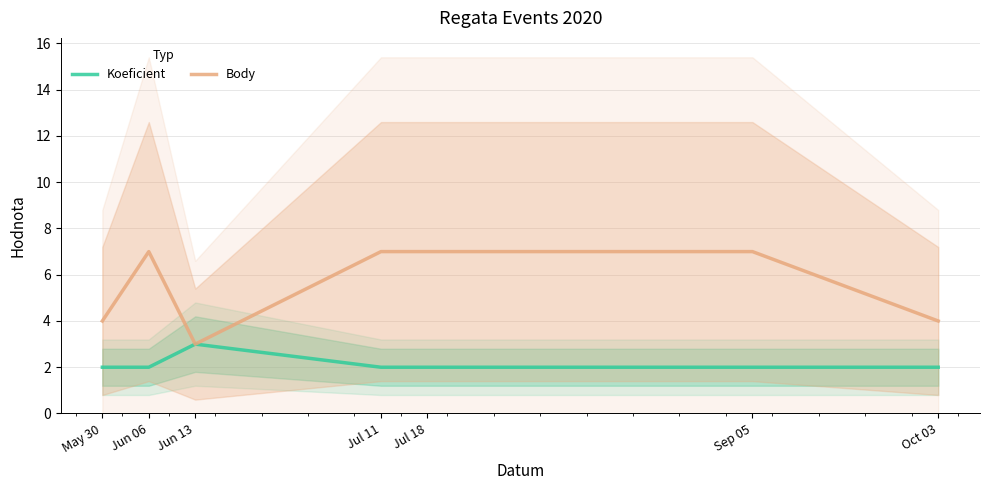

Is it true that Body equals 4 at Oct 03?

True